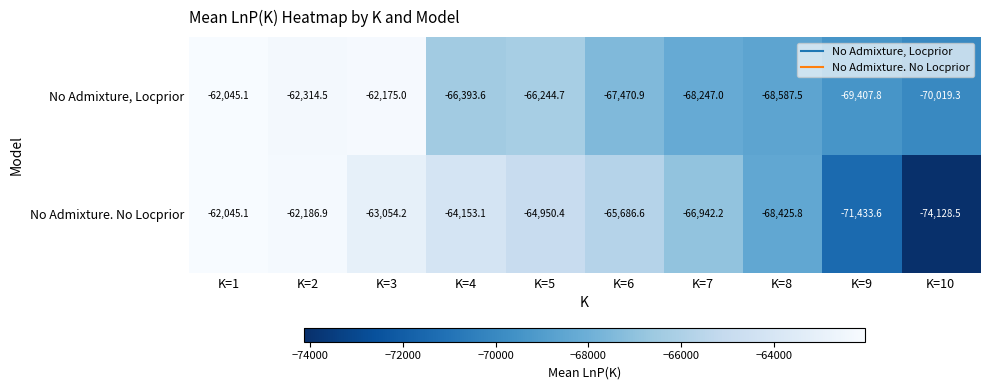

Where does the No Admixture. No Locprior series first go above -64950?

K=1